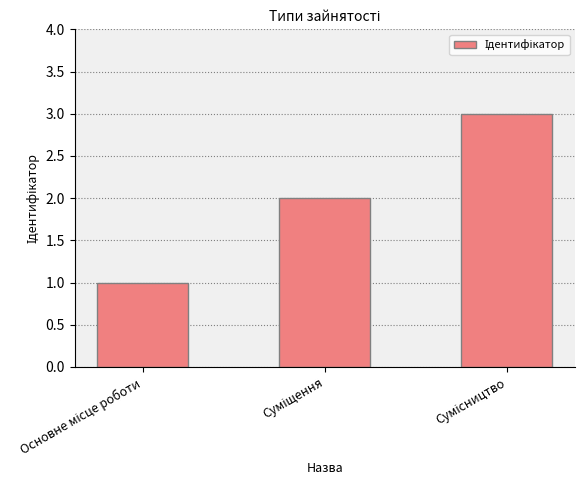

What is the maximum value shown in the chart?

3